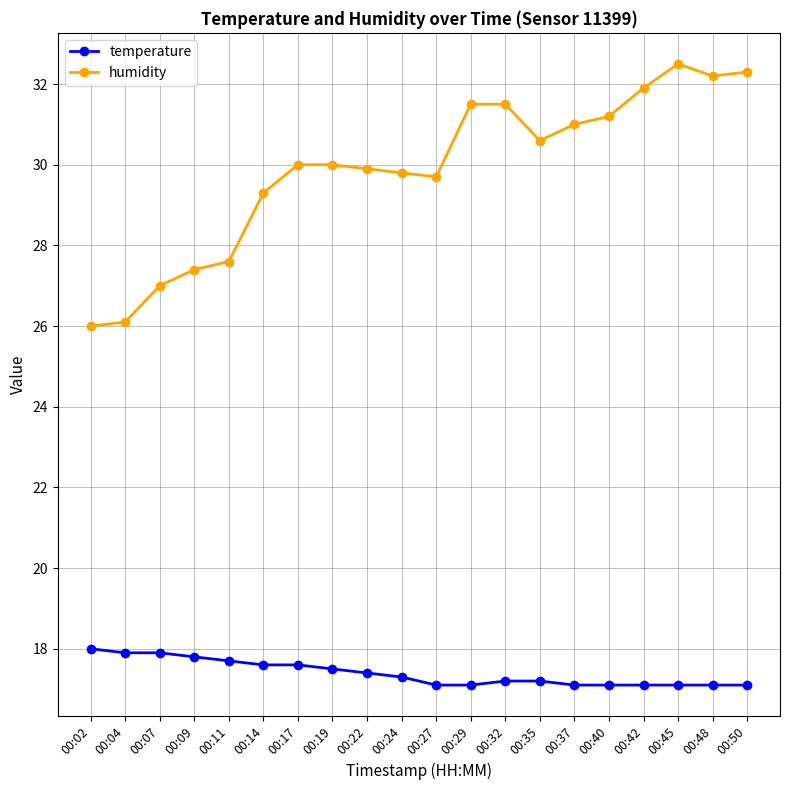

Rank the series at 00:22 from highest to lowest value.

humidity, temperature